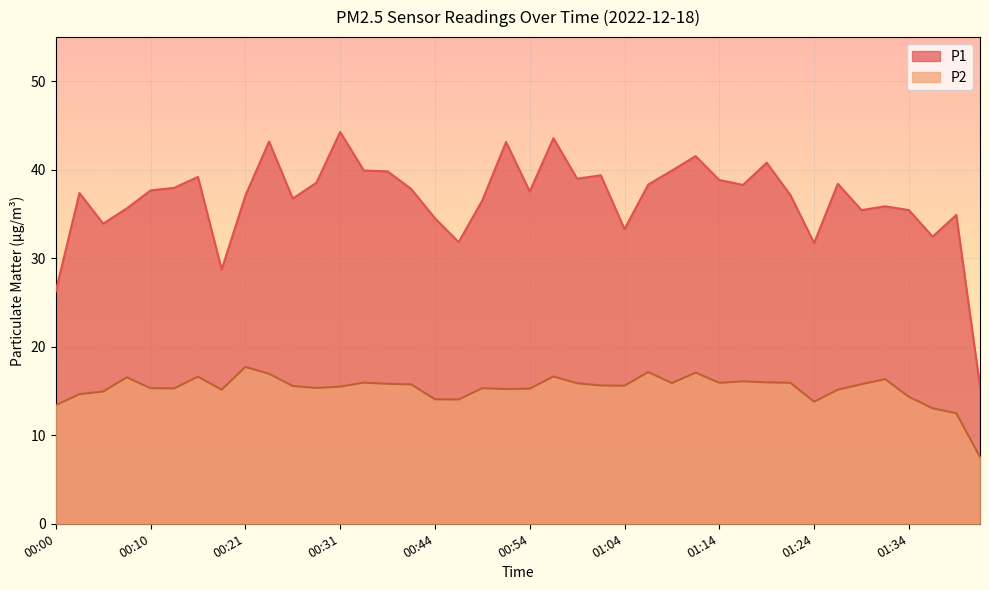

What is the difference between the maximum and second lowest values in the P1 series?

18.0